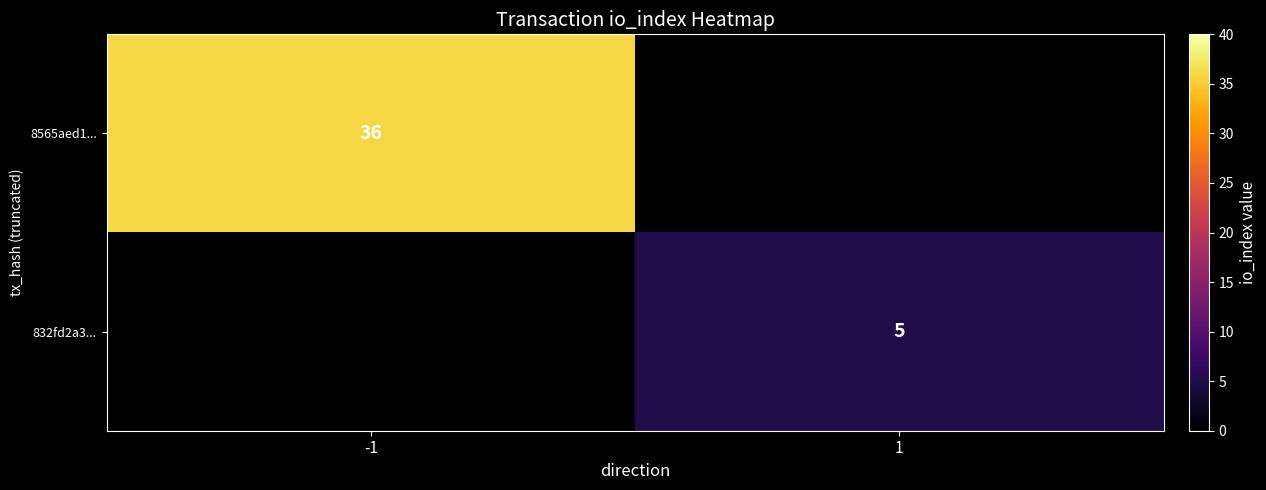

Is it true that 832fd2a3... equals 5 at 1?

True